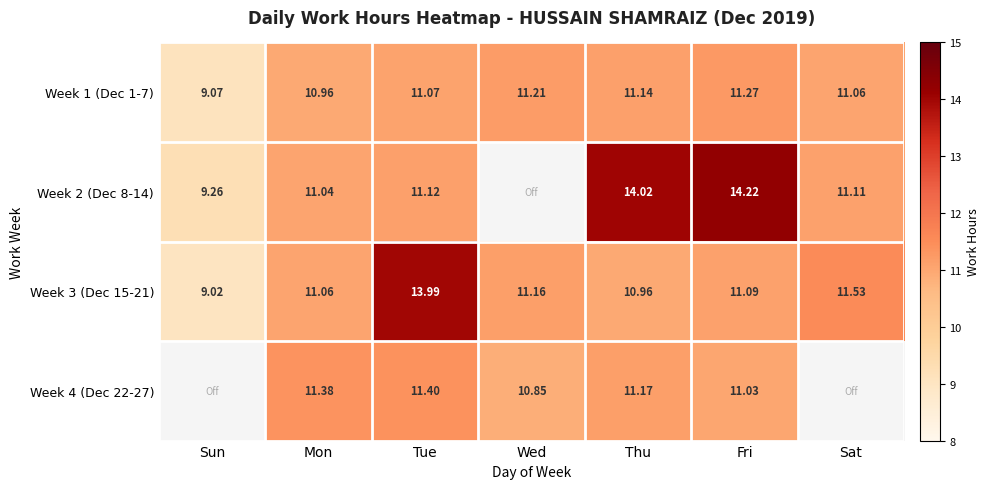

How many data points in Week 1 (Dec 1-7) are above 11?

5